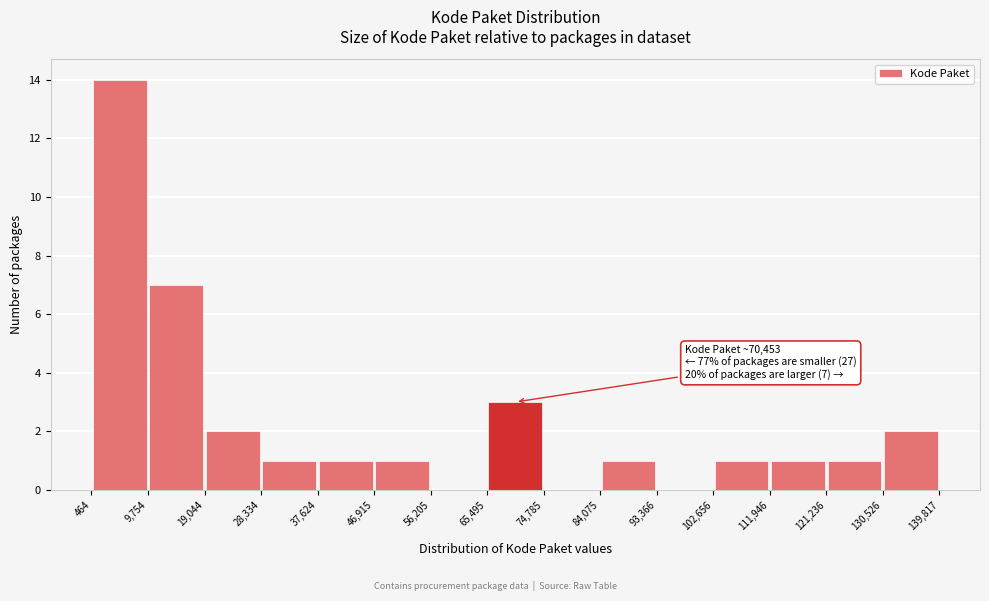

Which range on the x-axis has the tallest bar?

464 to 9,754